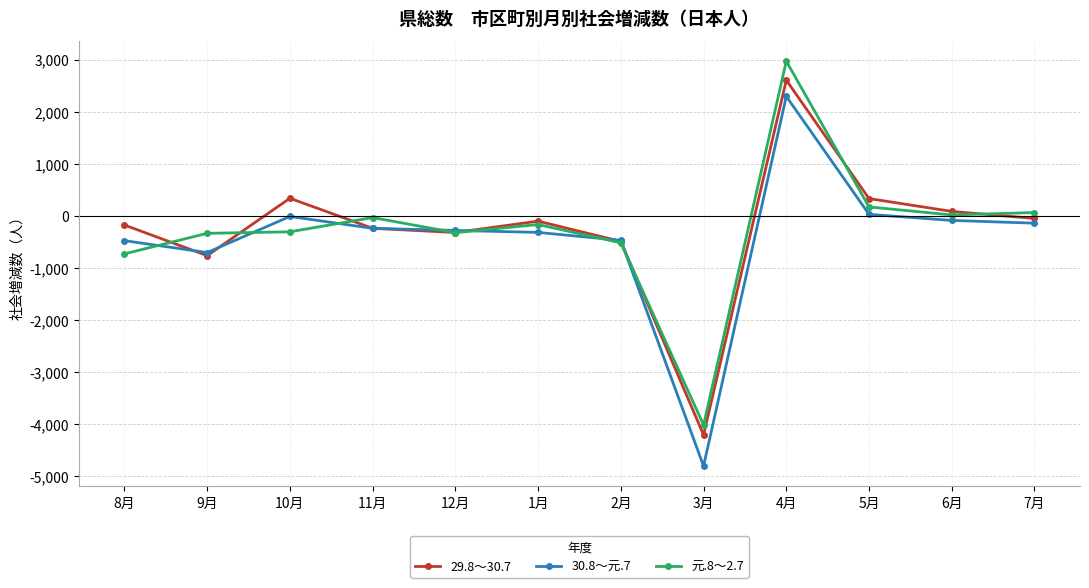

True or false: 30.8～元.7 has more than 1 points higher than both neighbors.

True